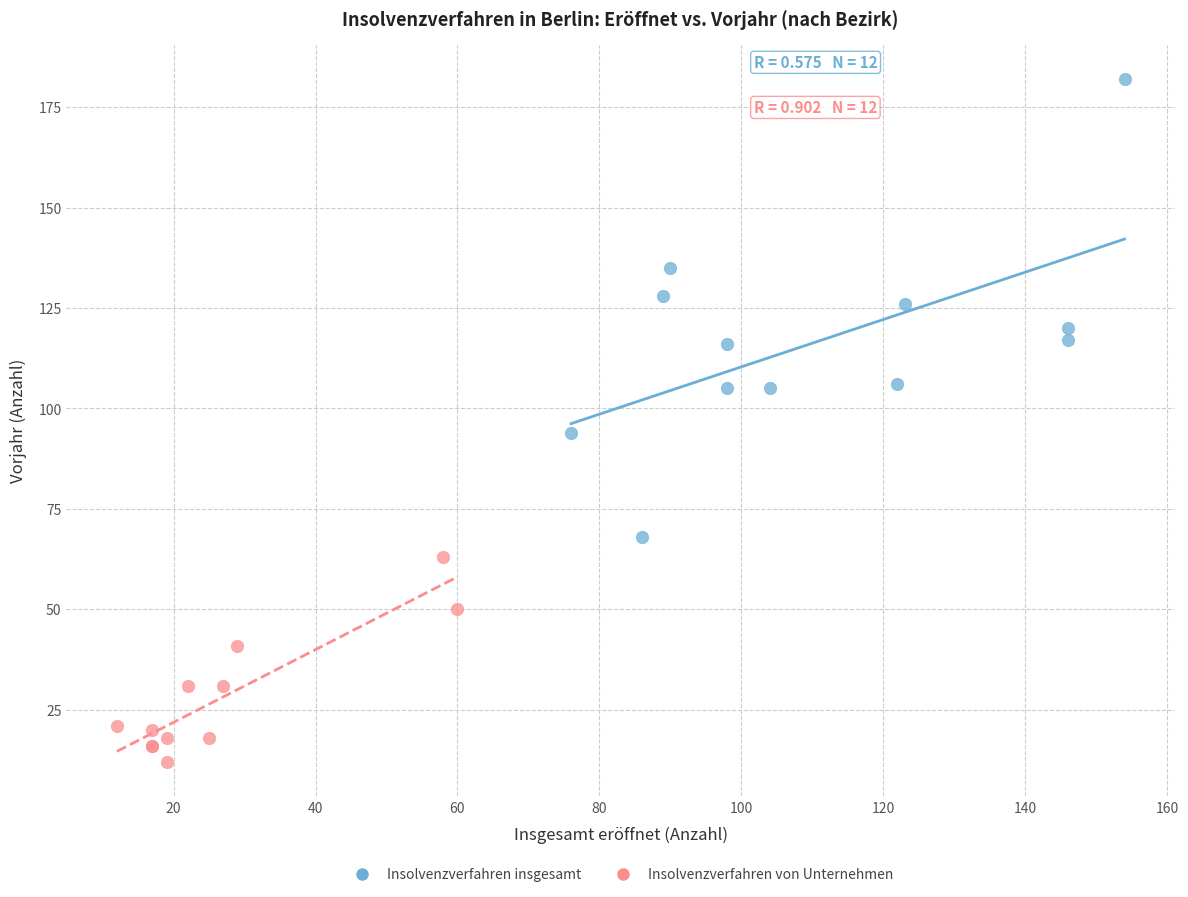

What are all the series names shown in the legend?

Insolvenzverfahren insgesamt, Insolvenzverfahren von Unternehmen